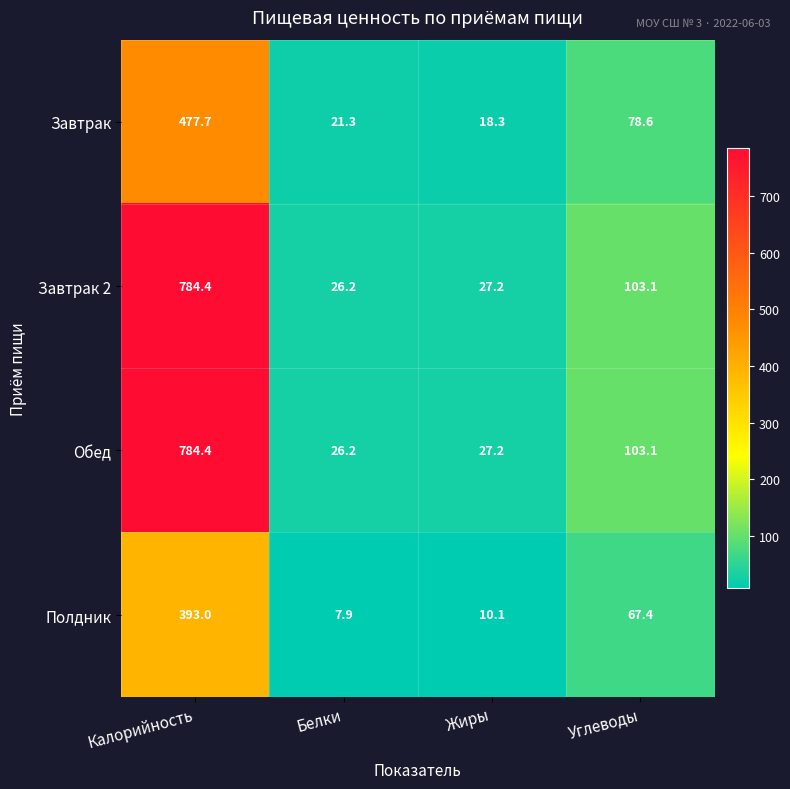

True or false: Полдник has a value of 393.0 at Калорийность.

True